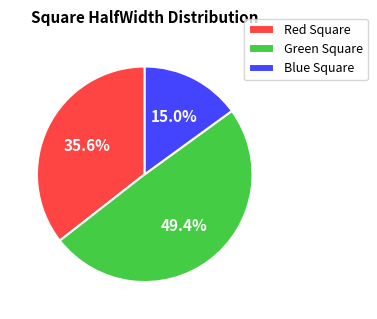

Approximately how many times larger is the value at Red Square compared to Green Square?

0.7